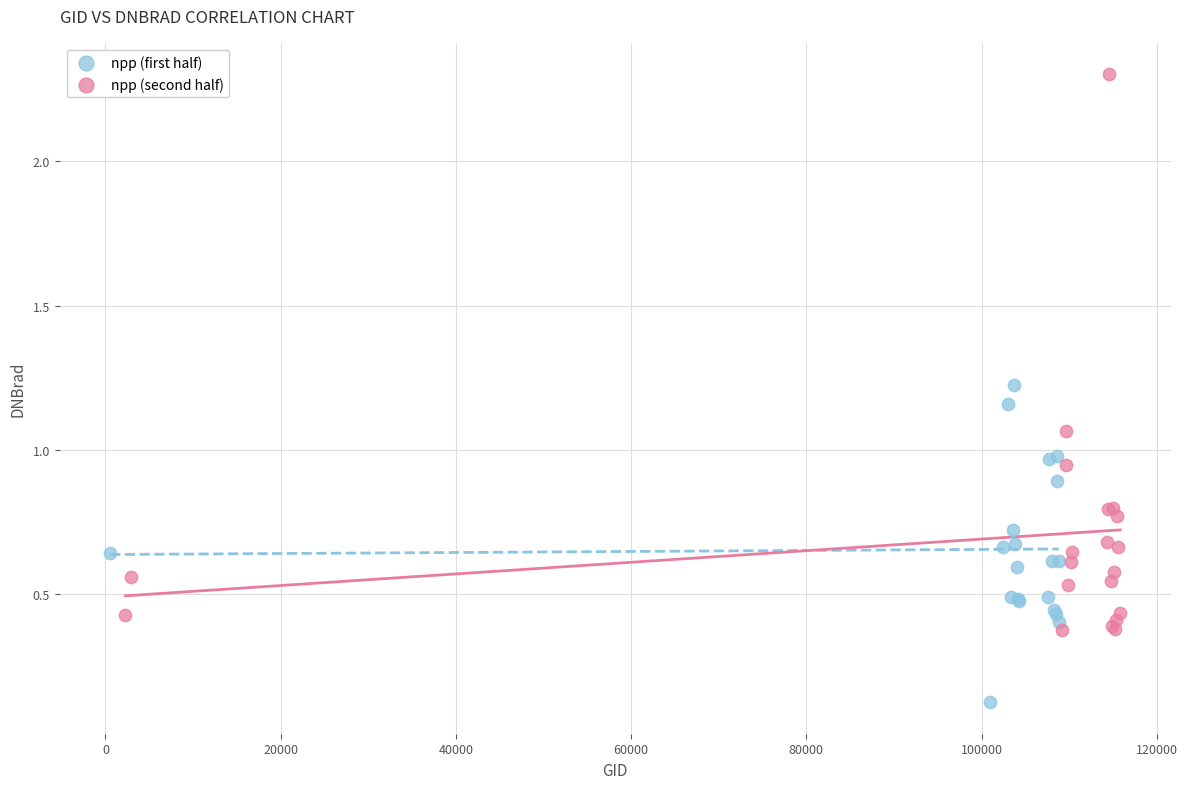

Which series has the largest Y range (max minus min)?

npp (second half)